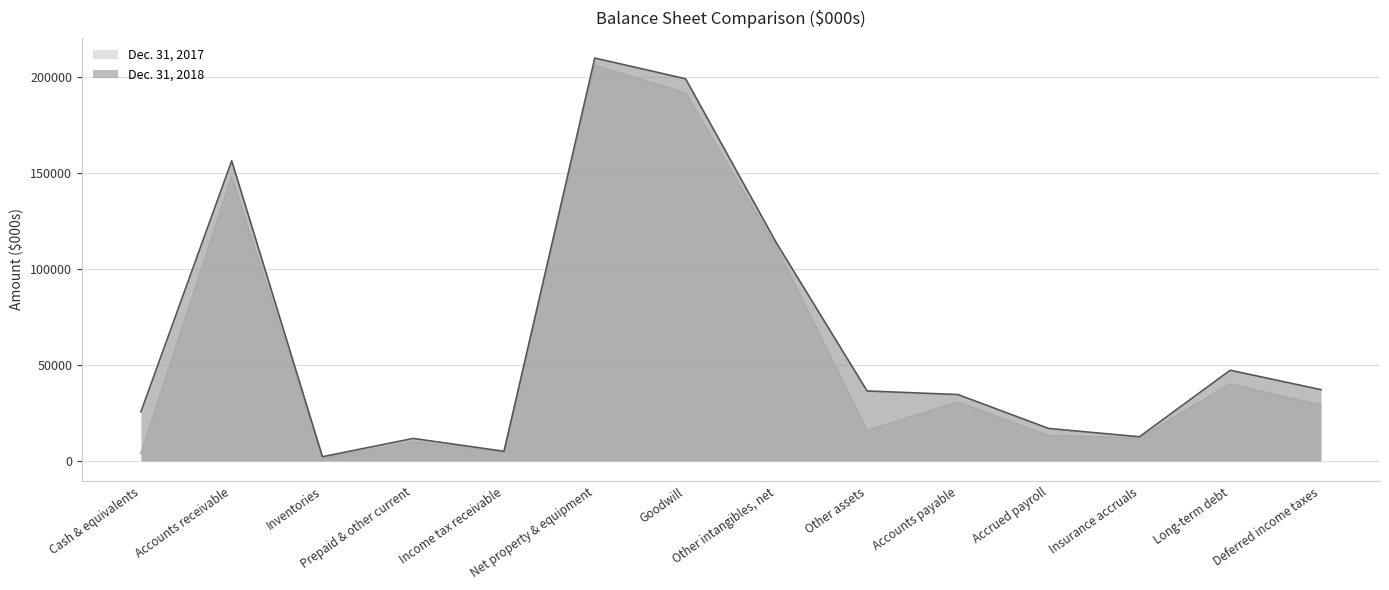

The value of Dec. 31, 2017 at Deferred income taxes is 13572. True or false?

False